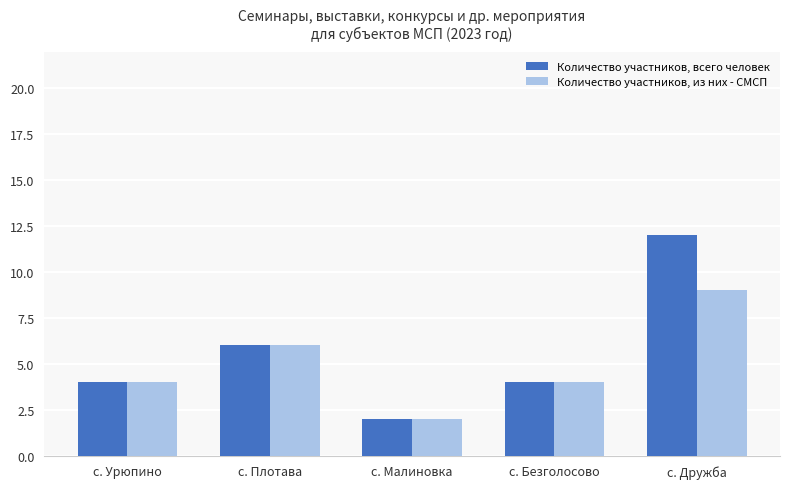

At which label does Количество участников, всего человек reach its minimum?

с. Малиновка